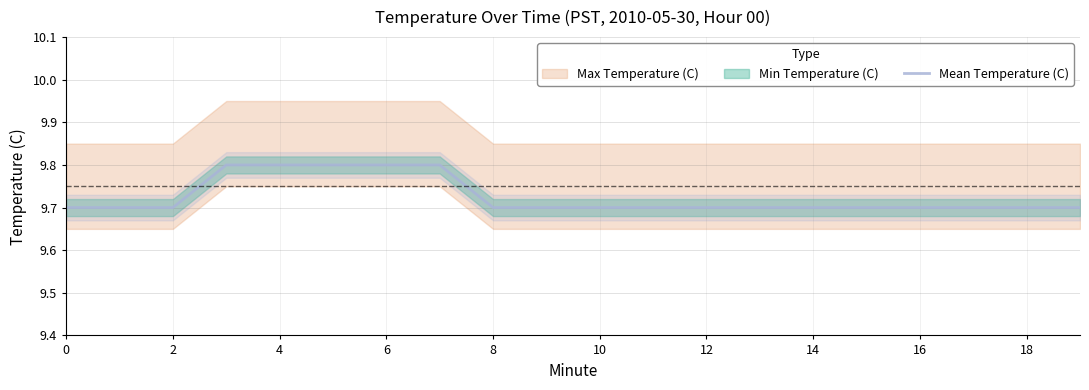

What is the highest value of the Mean Temperature (C) series?

9.8